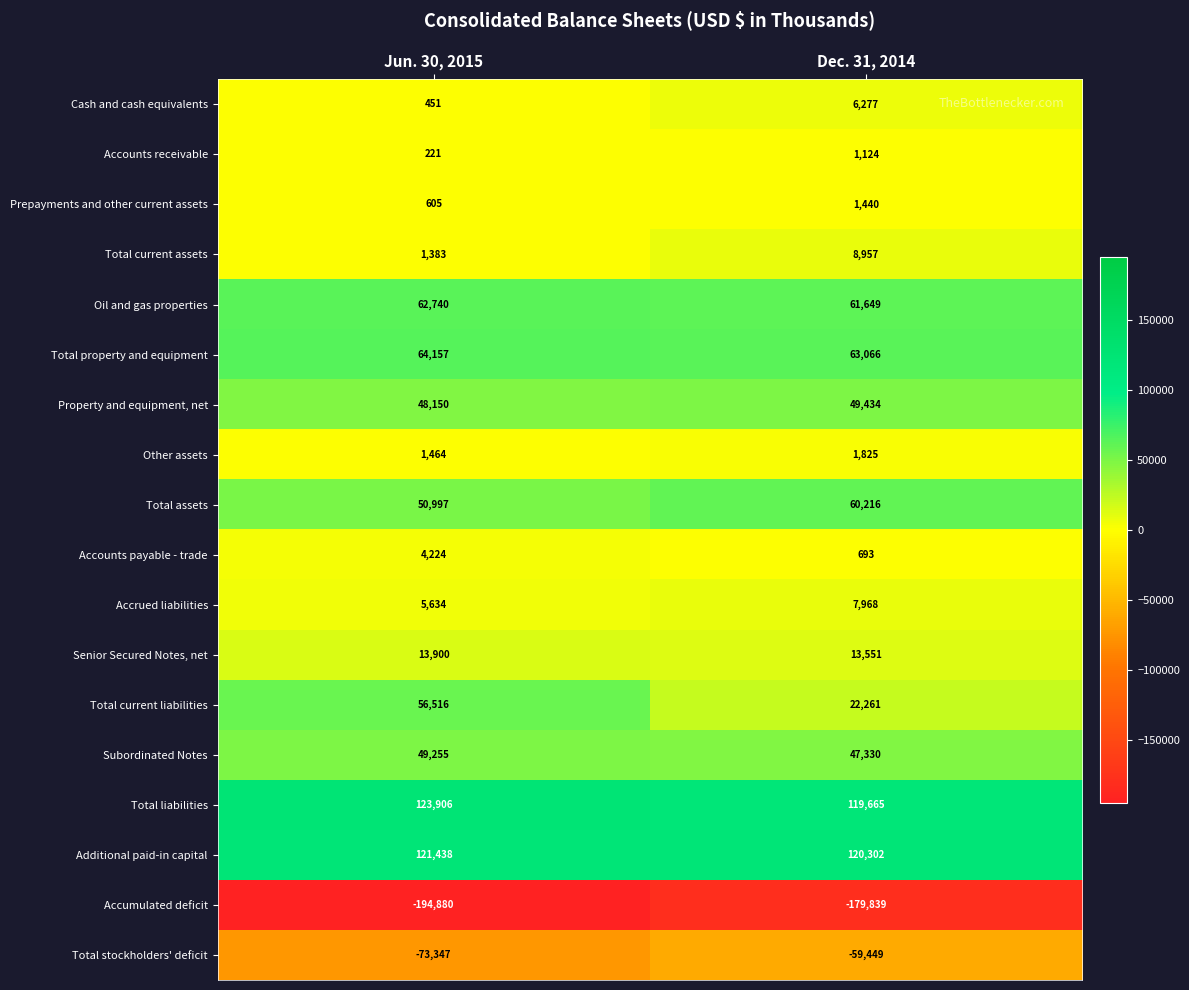

What is the total value across all series at Jun. 30, 2015?

336814